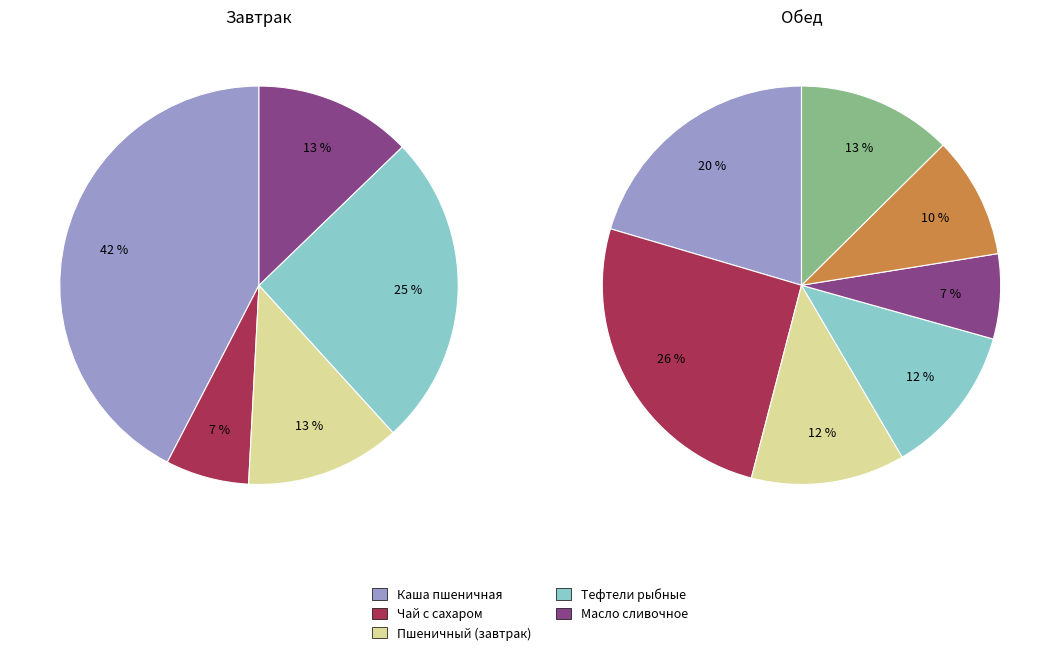

Does Каша пшеничная represent more than half of the total?

No